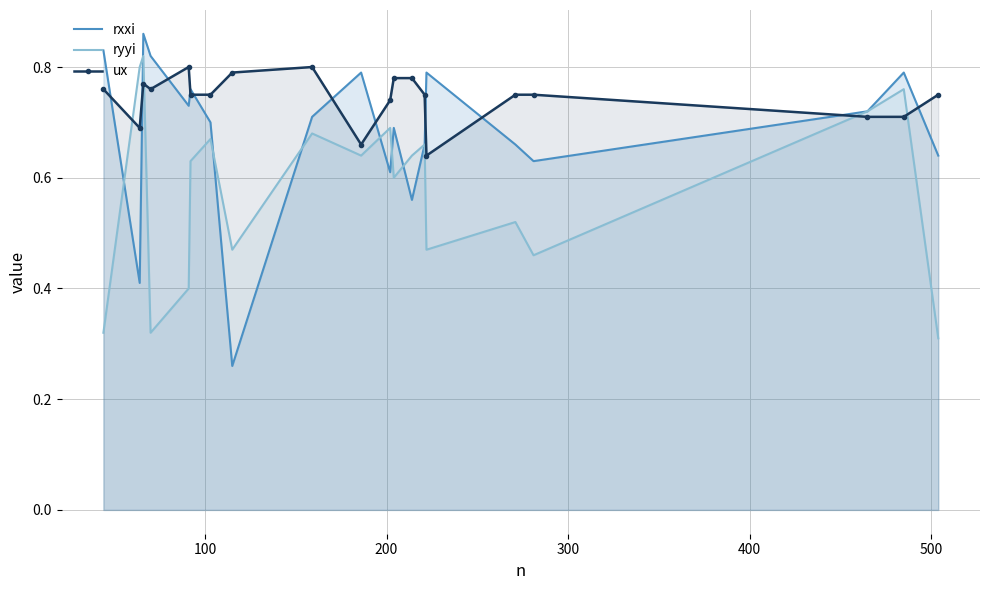

Which series has the widest spread of values?

rxxi